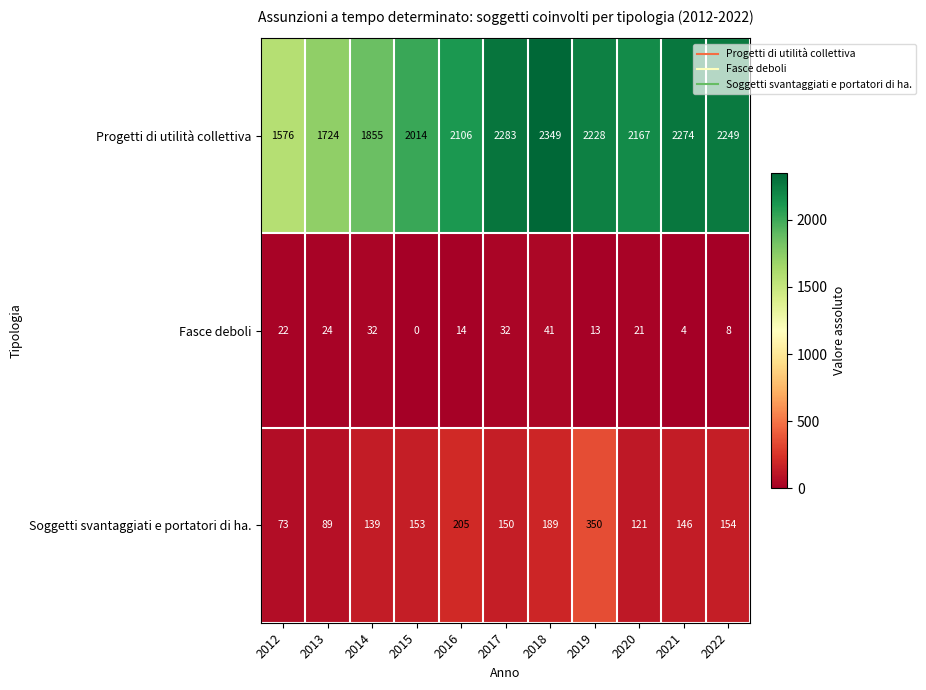

At which label does Fasce deboli first exceed 21?

2012